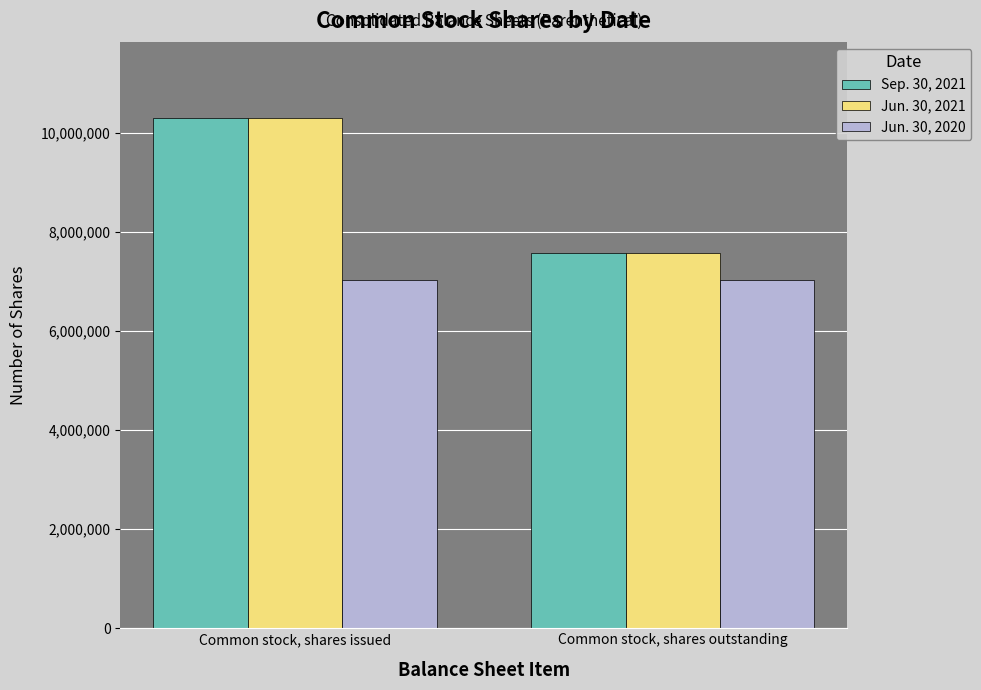

At which label is Sep. 30, 2021 closest to 8935461?

Common stock, shares outstanding